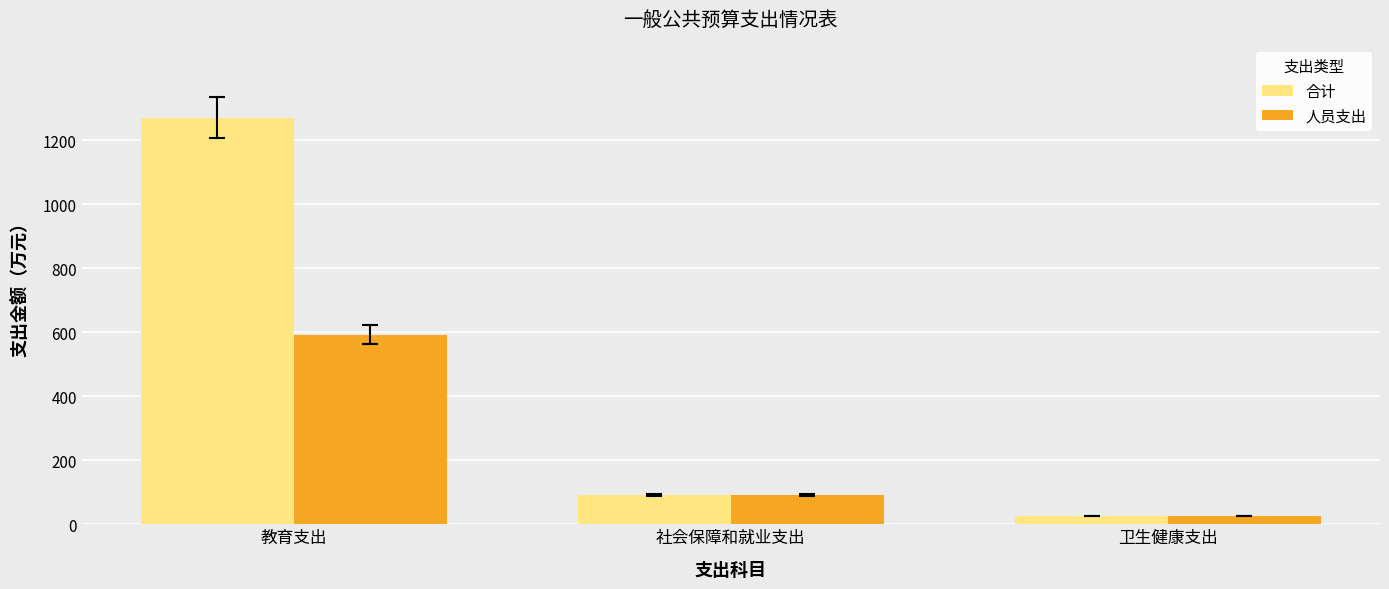

Where does the 合计 series first go above 91?

教育支出